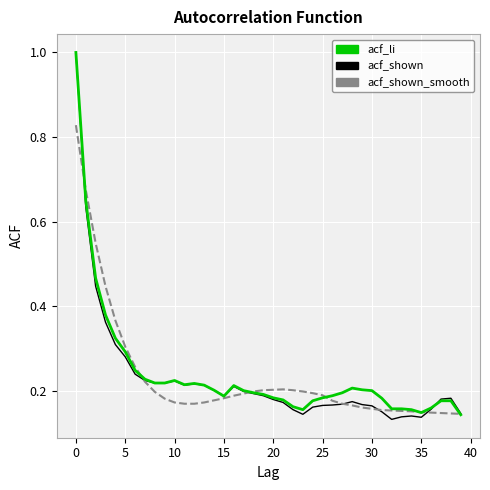

What is the greatest value displayed?

1.0